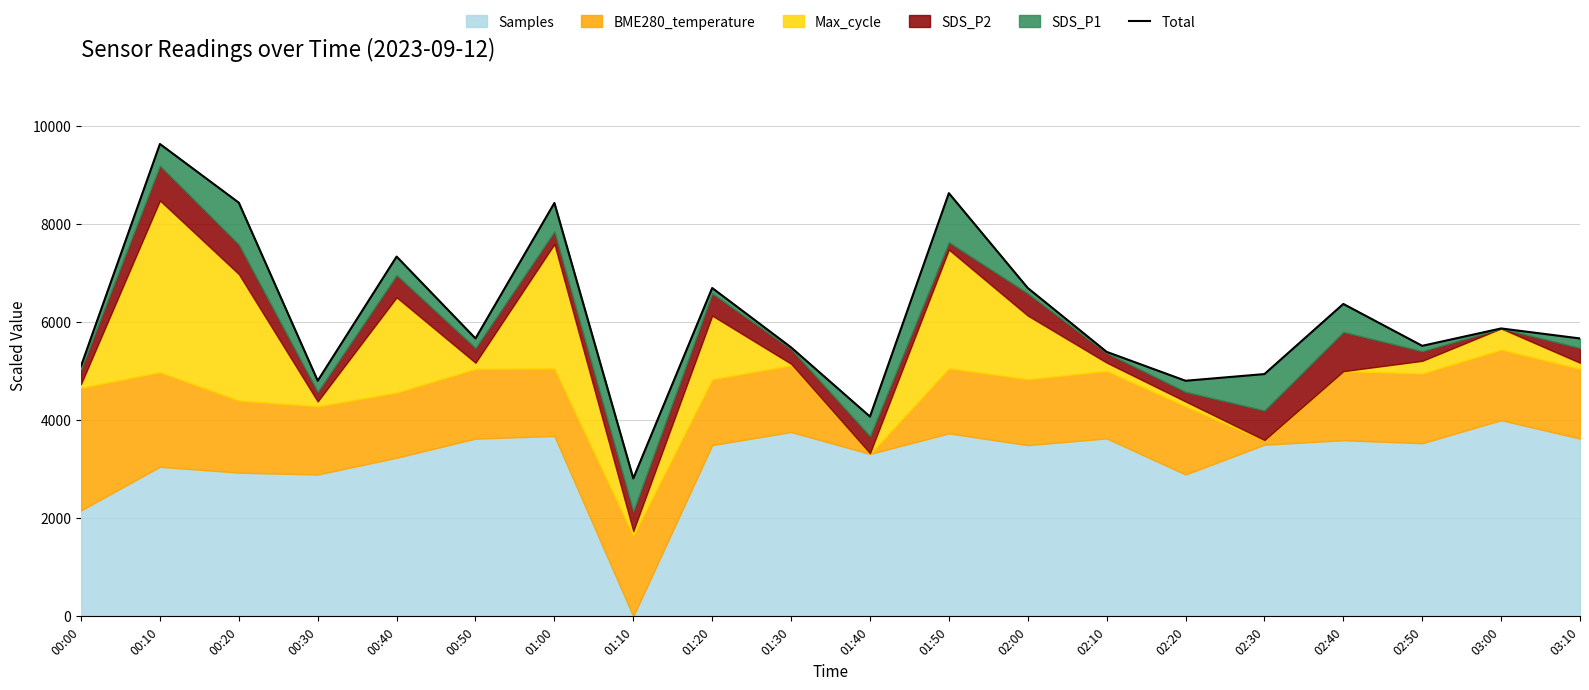

List the labels in order of value, largest first.

00:10, 01:50, 00:20, 01:00, 00:40, 01:20, 02:00, 02:40, 03:00, 00:50, 03:10, 02:50, 01:30, 02:10, 00:00, 02:30, 00:30, 02:20, 01:40, 01:10